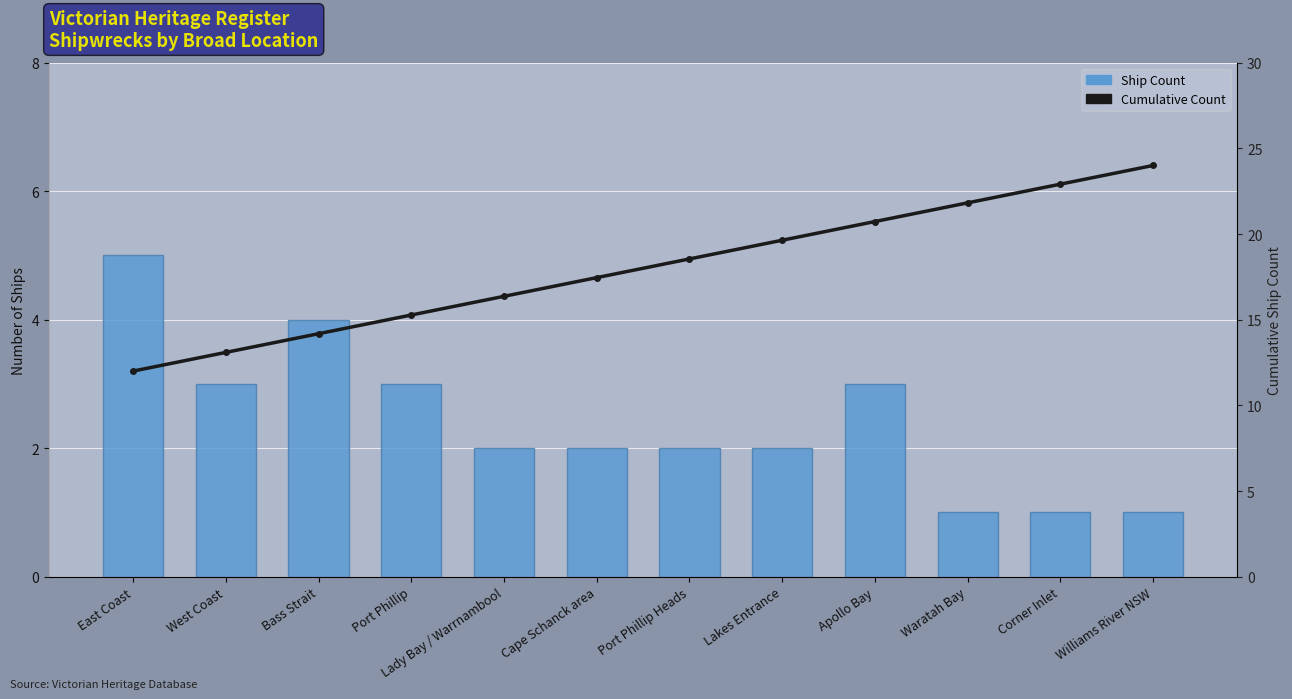

Are the bars horizontal?

No